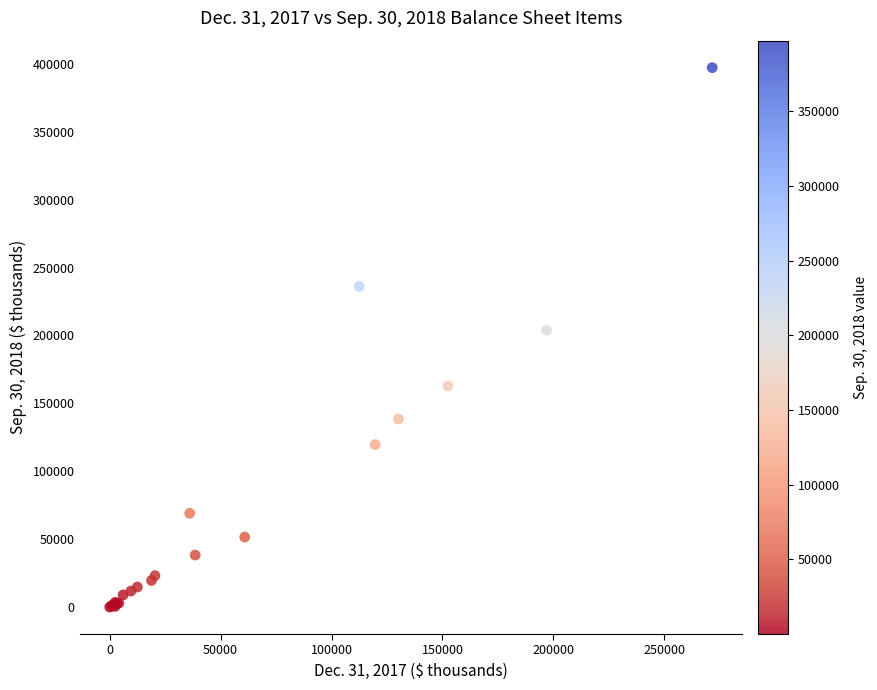

What Y value in the scatter plot is closest to 198610?

203958